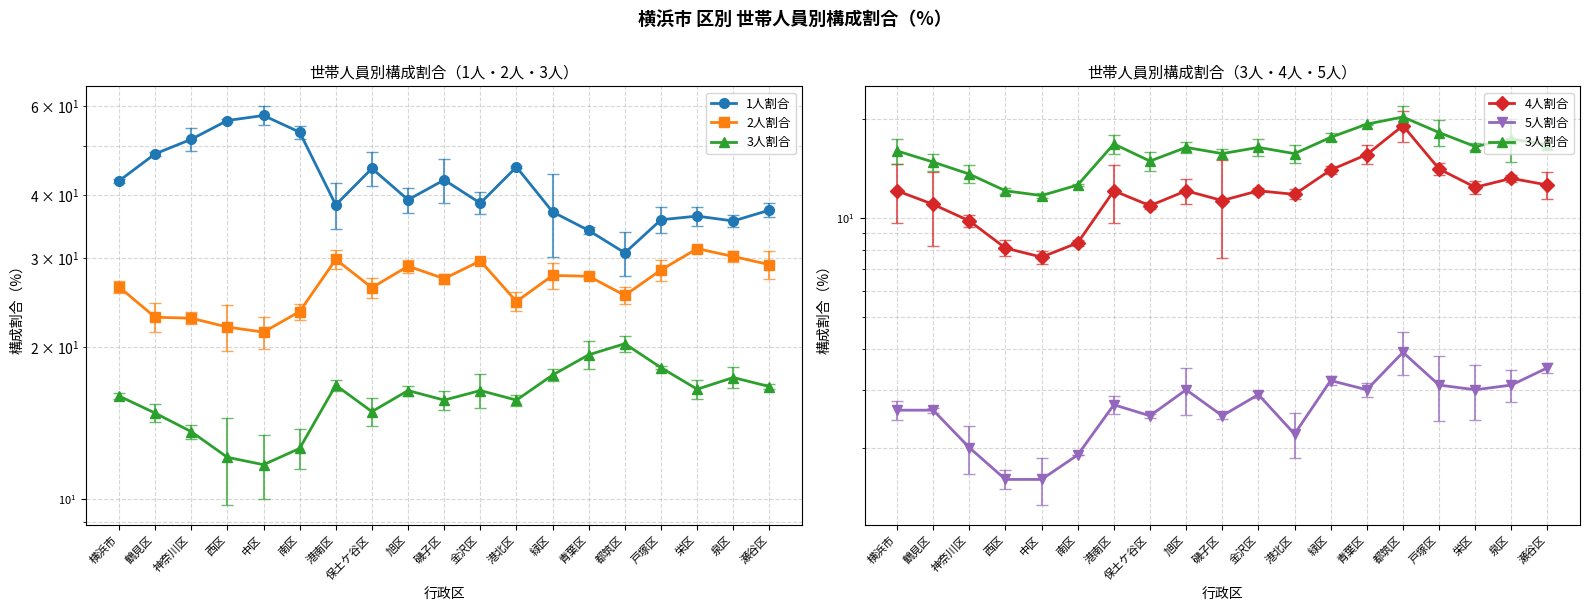

The 5人割合 series shows 4.3 at 戸塚区. True or false?

False